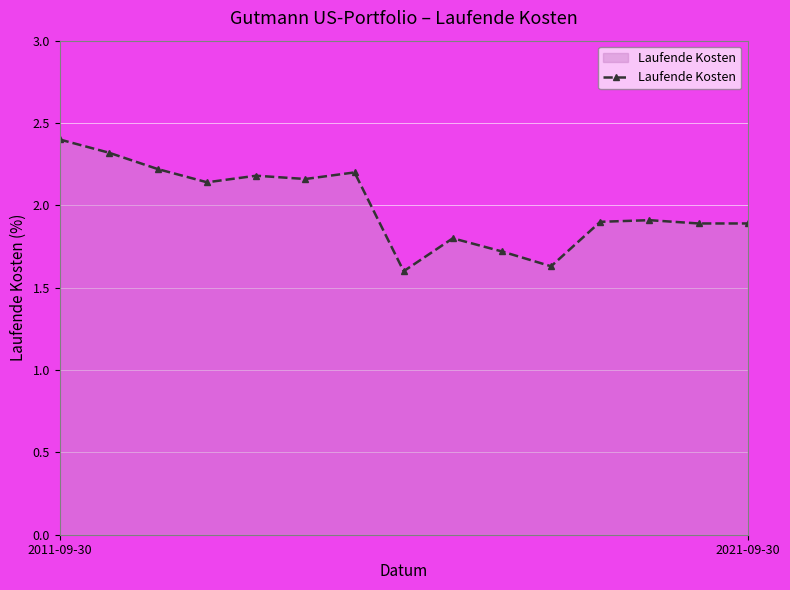

What is the sum of all values?

30.0